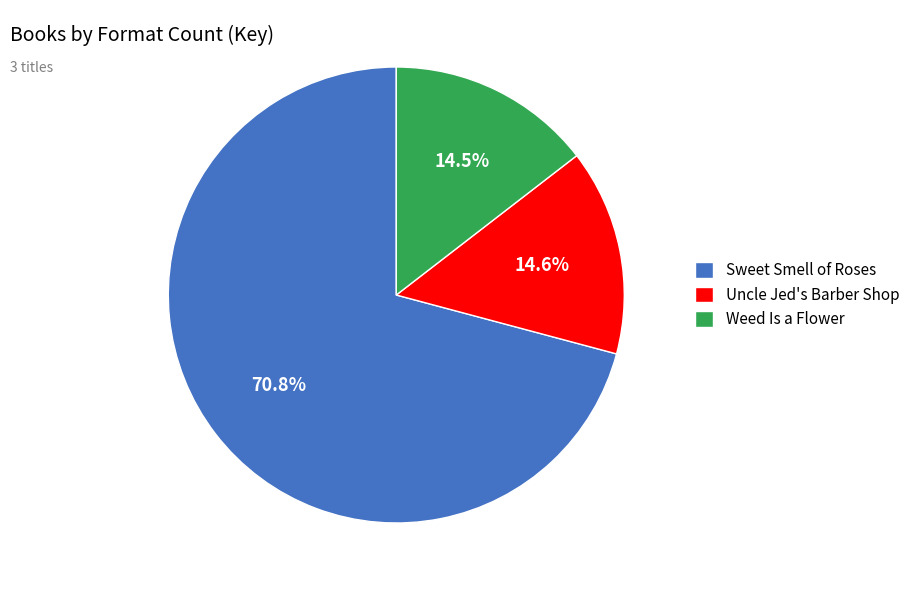

What is the ratio of the value at Sweet Smell of Roses to the value at Weed Is a Flower?

4.9